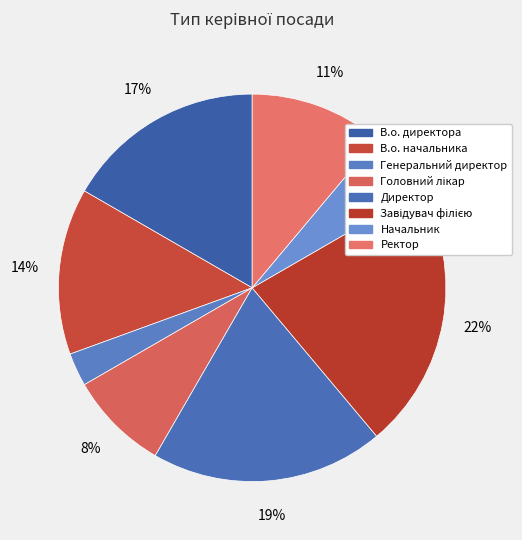

Is В.о. начальника the majority of the pie?

No